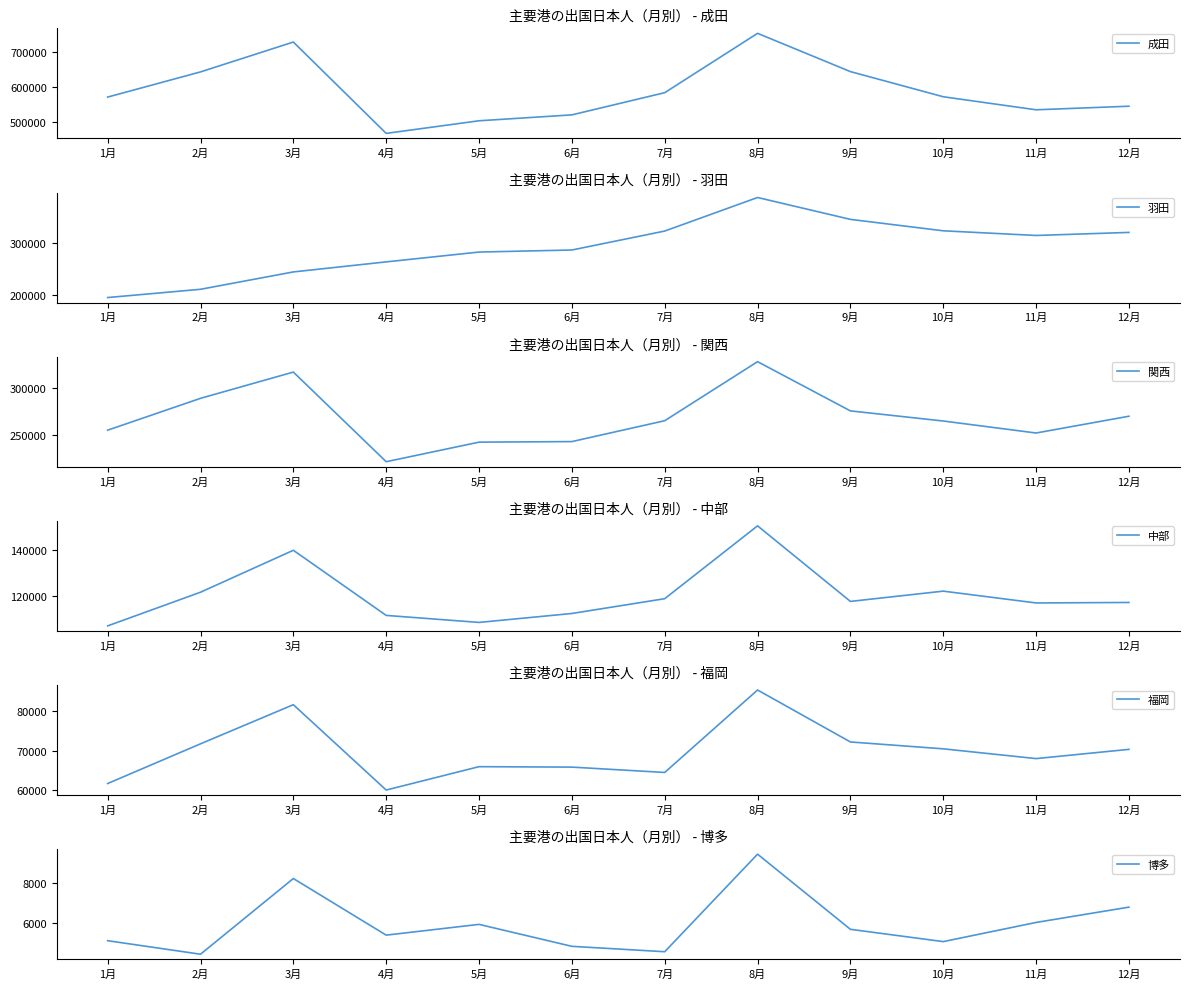

What is the spread (max minus min) of values at 8月?

741915